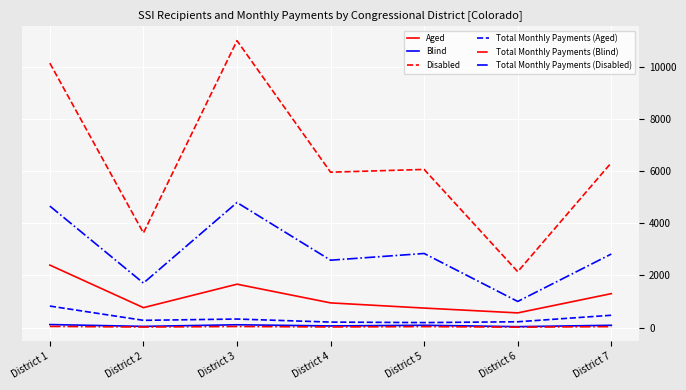

Which category has the highest value across all series?

District 3